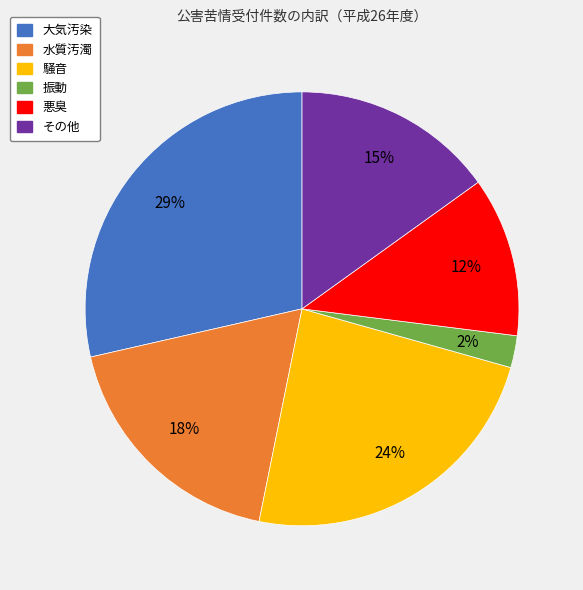

Approximately how many times larger is the value at 振動 compared to 水質汚濁?

0.1